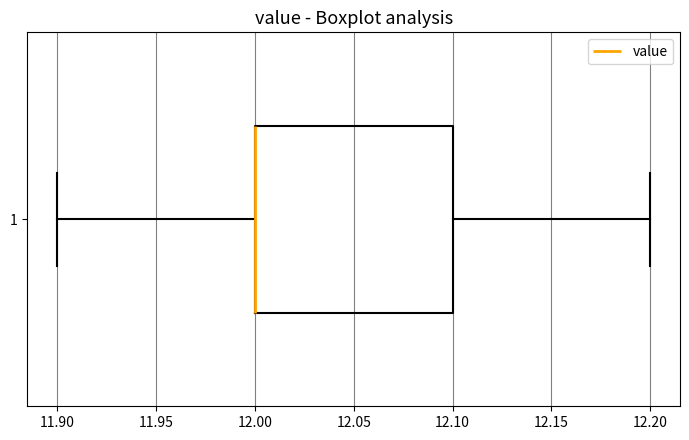

Read this box plot against the x-axis: the position of the median line, the range covered by the box, and the ends of both whiskers. The values are not printed on the chart, so give them approximately, as read against the axis.

median 12.0 (drawn on the box's left edge), box 12.0 to 12.1, whiskers 11.9 to 12.2